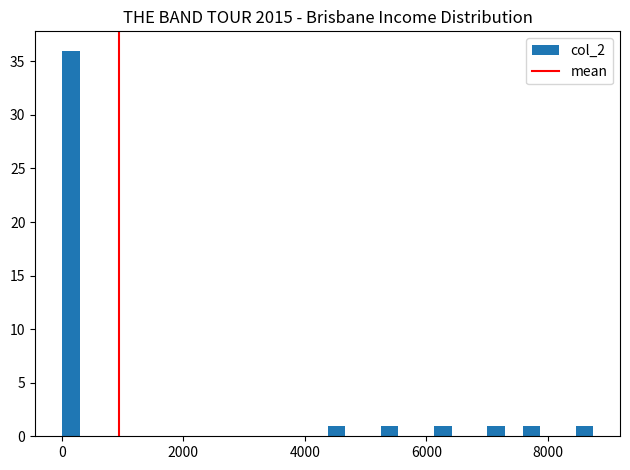

Read against the x-axis, roughly where is the centre of the tallest bar?

200